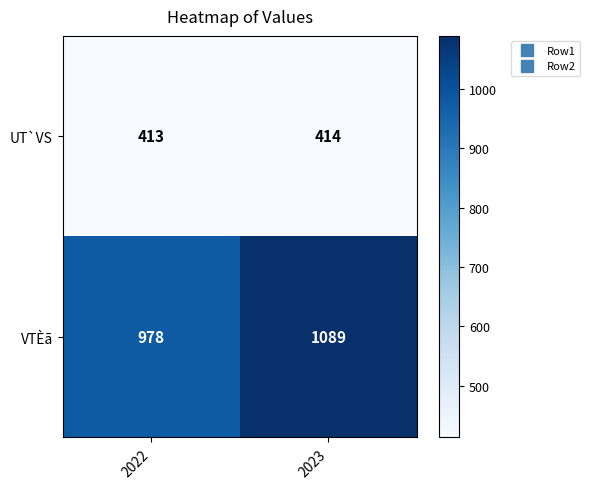

Rank the series by their maximum value, from lowest to highest.

UT`VS, VTÈã